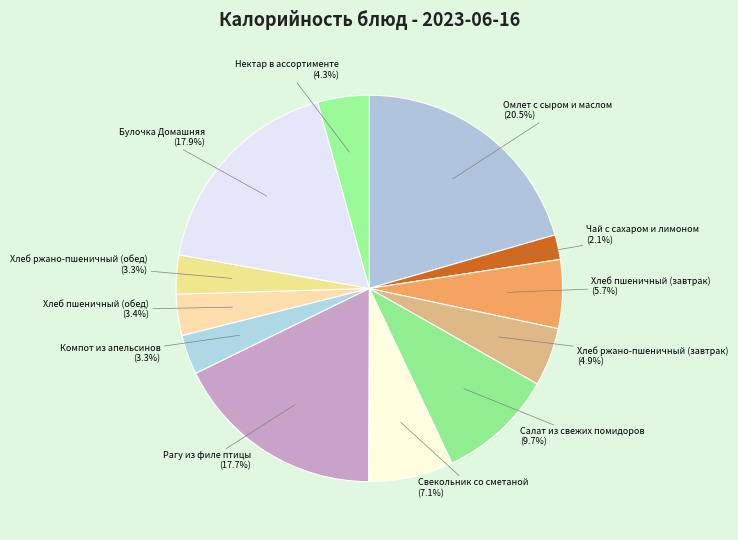

Does Компот из апельсинов represent more than half of the total?

No